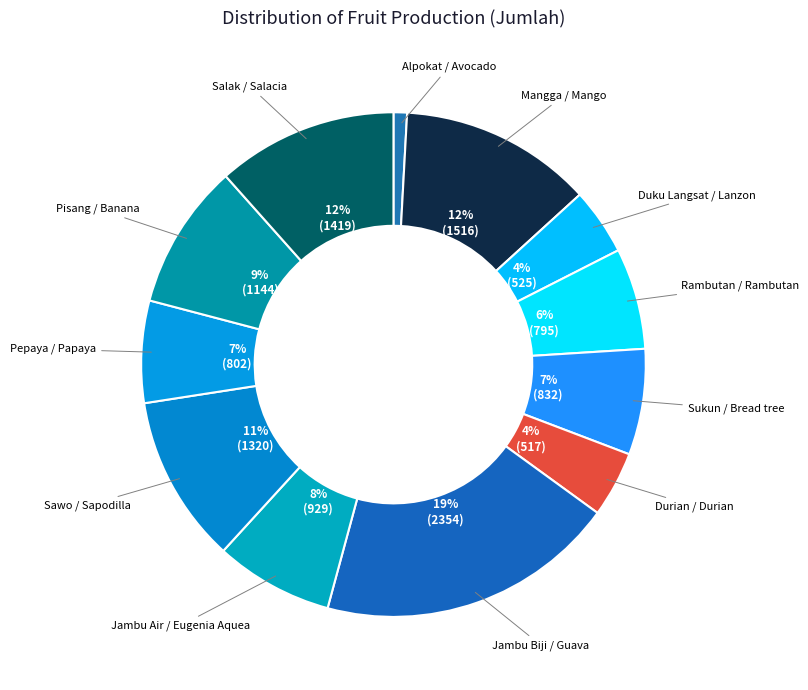

How many segments does this pie chart have?

12